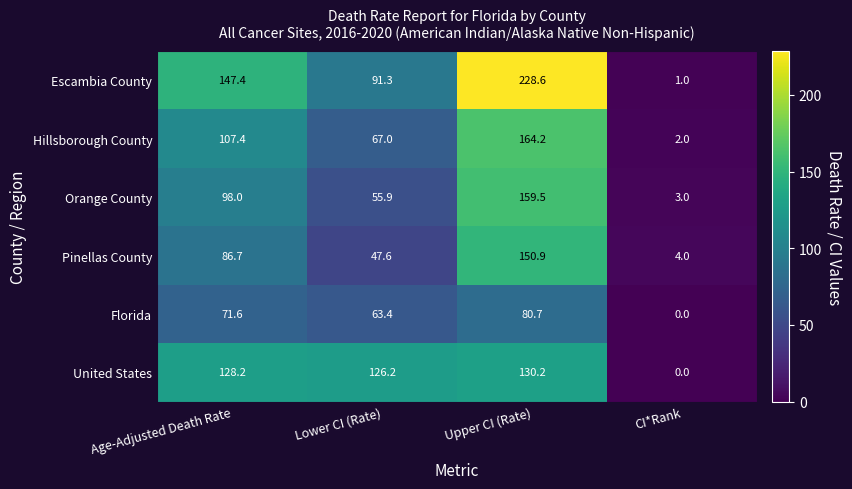

List the series in order of their peak value, highest first.

Escambia County, Hillsborough County, Orange County, Pinellas County, United States, Florida